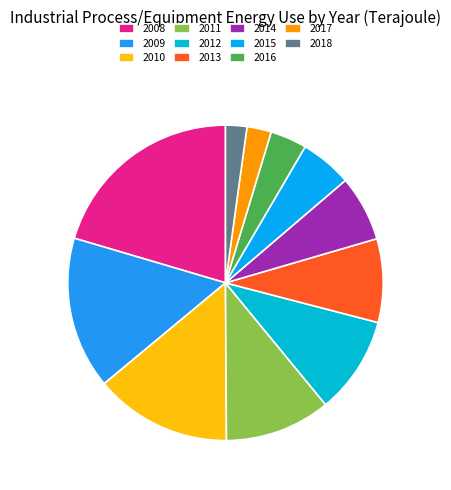

Which has a higher value, 2013 or 2014?

2013